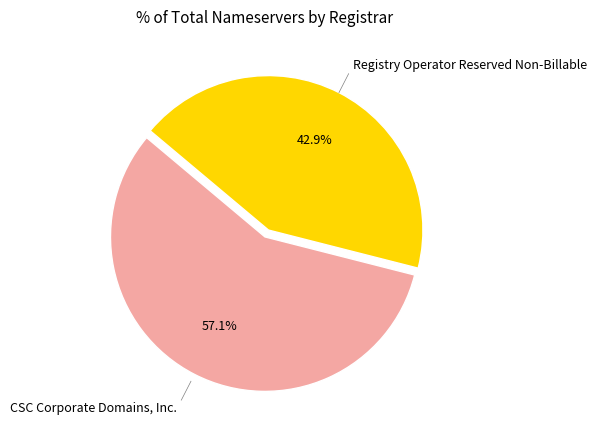

Is there a majority slice in this chart?

Yes